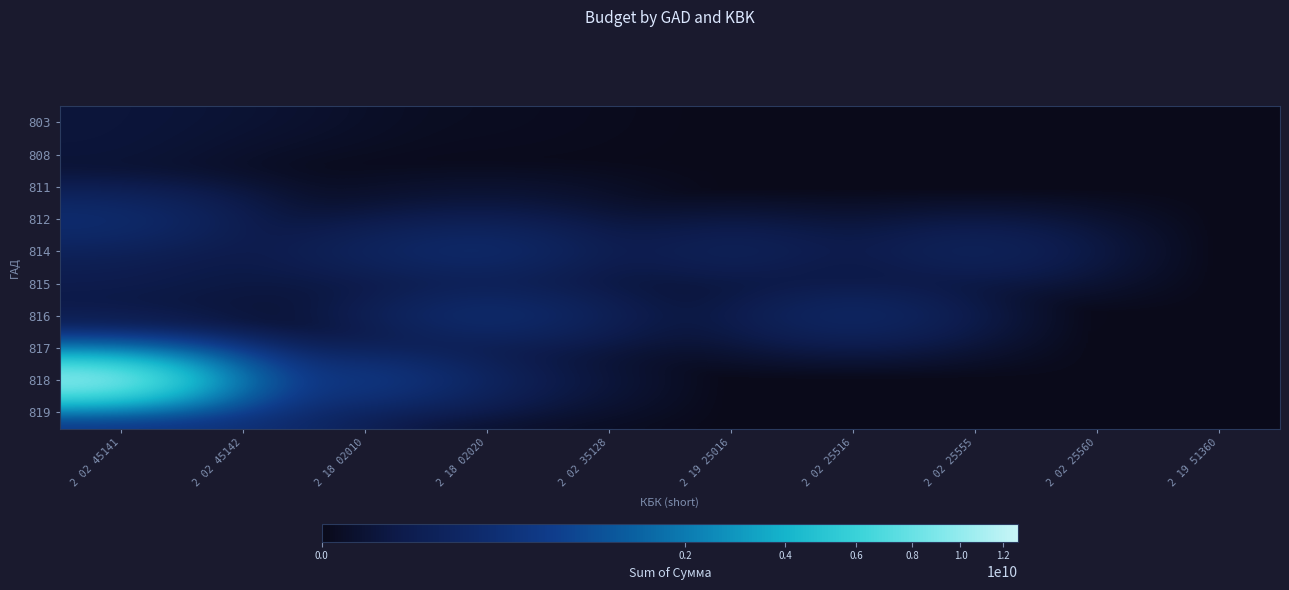

Between 2 02 45142 and 2 02 25516, which series saw the biggest shift?

818